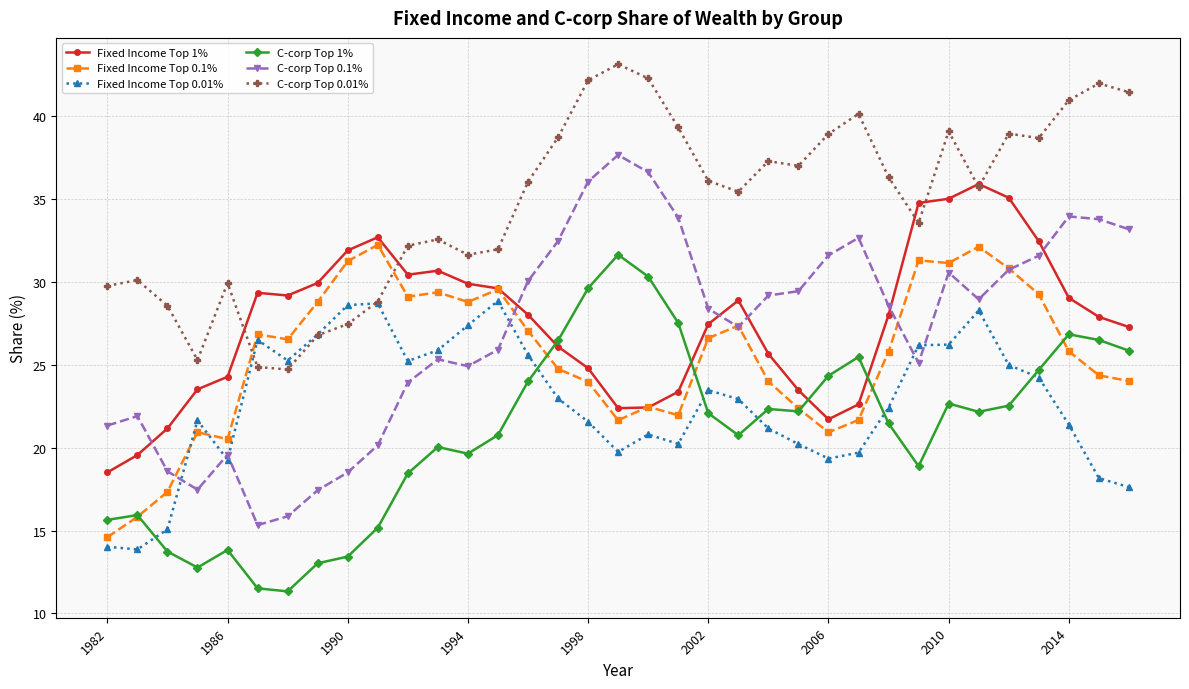

True or false: C-corp Top 0.1% has more than 2 points higher than both neighbors.

True